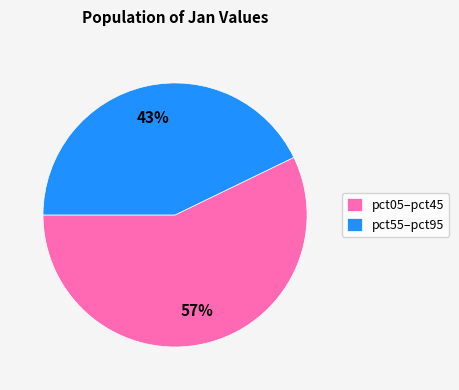

To the nearest percent, what percentage of the pie is pct05–pct45?

57%